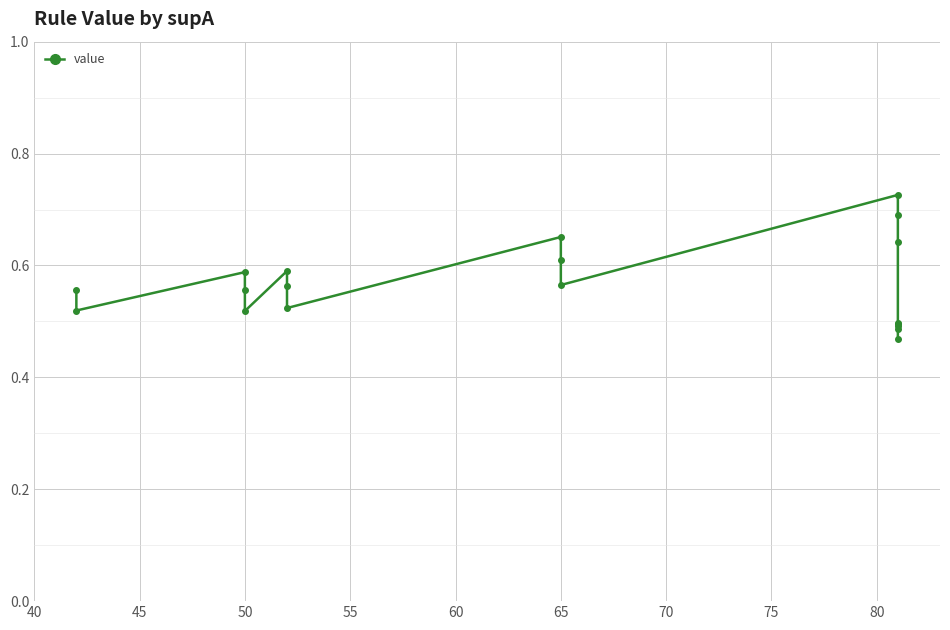

True or false: the data shows 0.4 at 50.

False